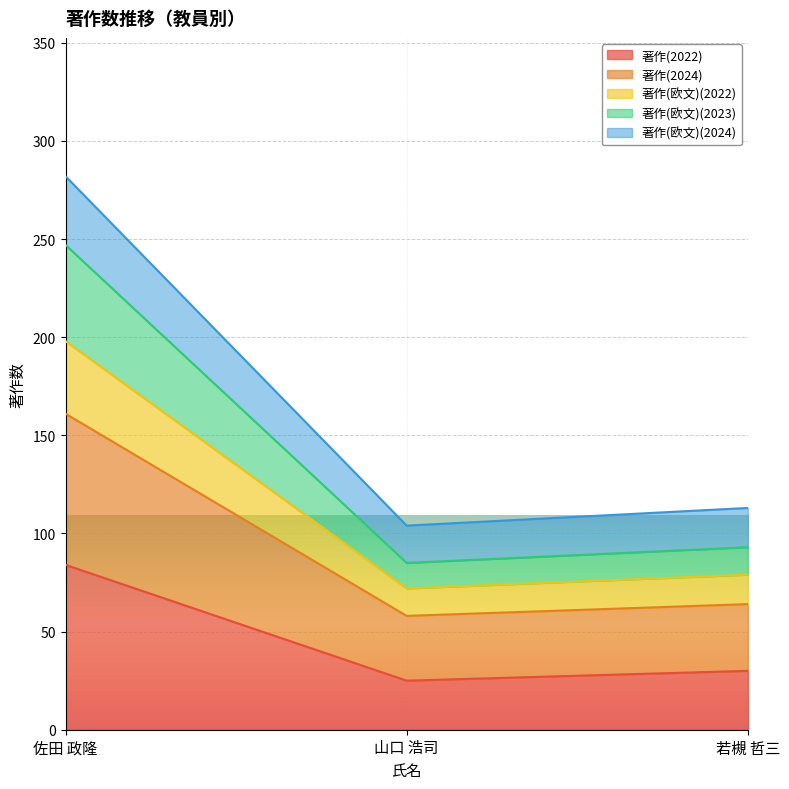

What is the label of the 1st point from the left?

佐田 政隆